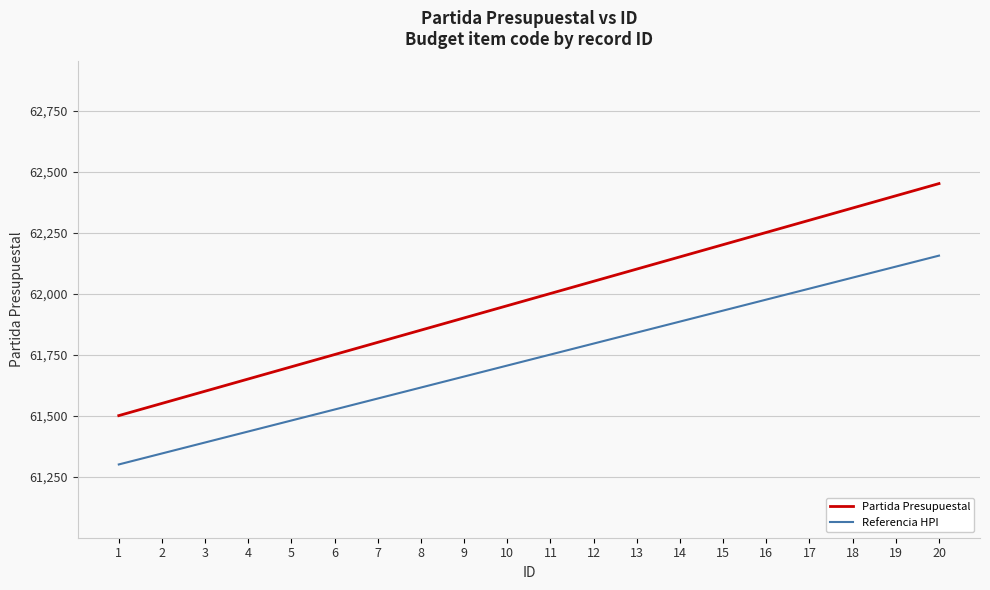

How many series are shown in this chart?

2